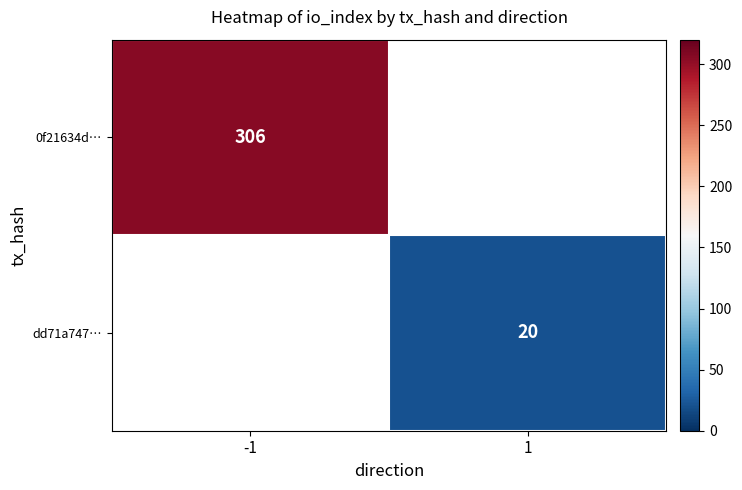

True or false: 0f21634d… has a value of 472 at -1.

False